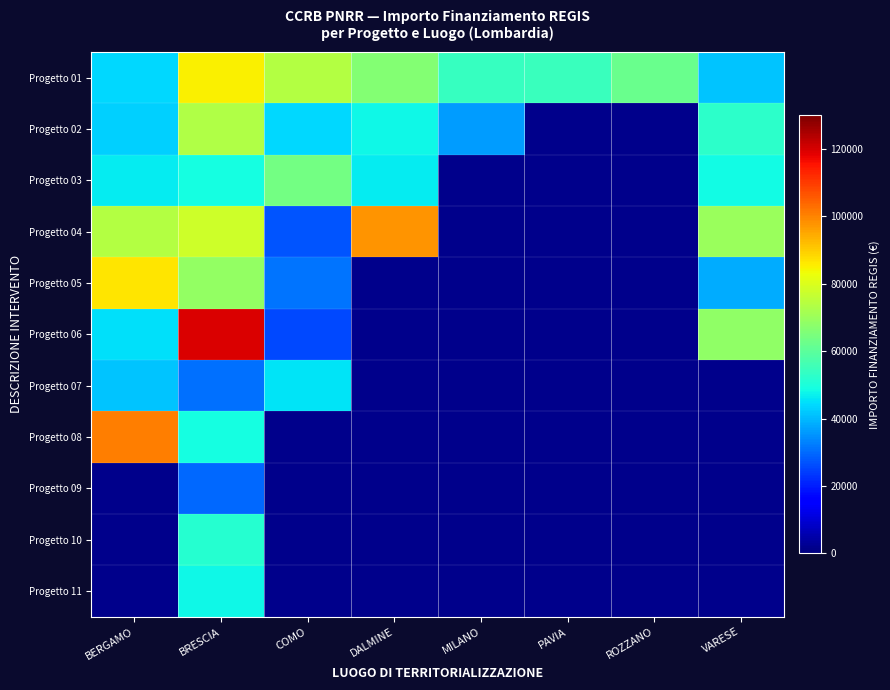

Is the value of Progetto 07 at ROZZANO greater than the value of Progetto 01 at ROZZANO?

No